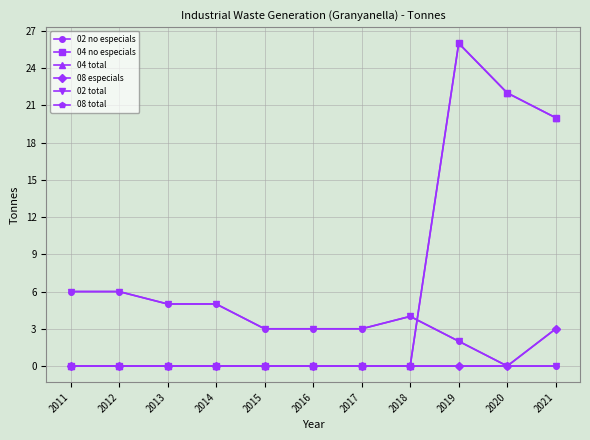

Does the chart have visible grid lines?

Yes